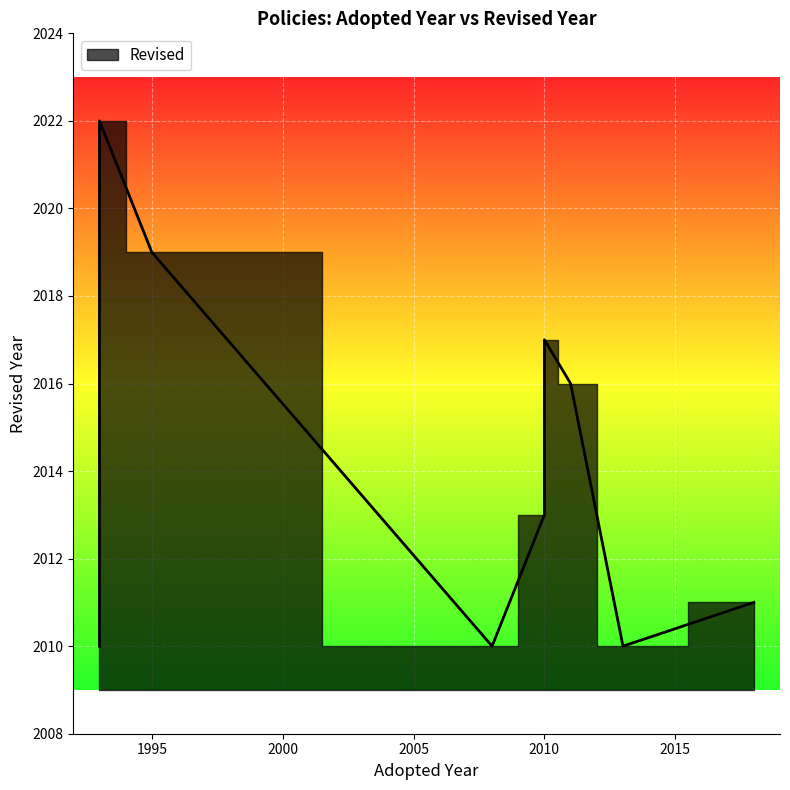

Count the number of data series in this chart.

1